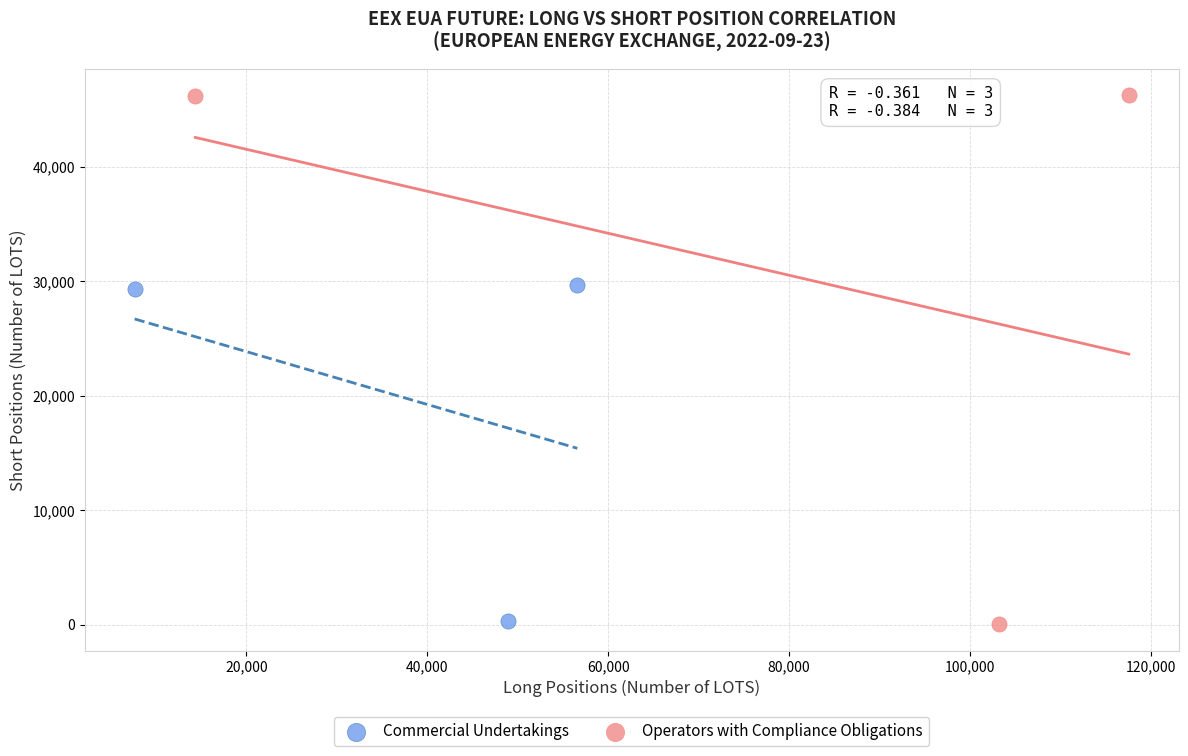

Which series has the widest spread of Y values?

Operators with Compliance Obligations